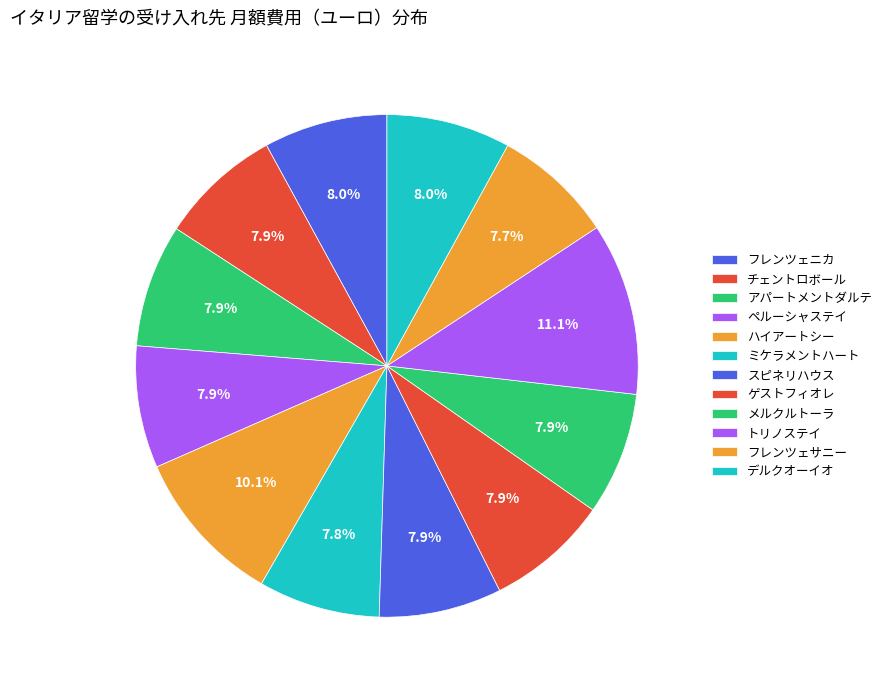

Rank the categories by value from highest to lowest.

トリノステイ, ハイアートシー, デルクオーイオ, フレンツェニカ, アパートメントダルテ, スピネリハウス, メルクルトーラ, ゲストフィオレ, ペルーシャステイ, チェントロボール, ミケラメントハート, フレンツェサニー